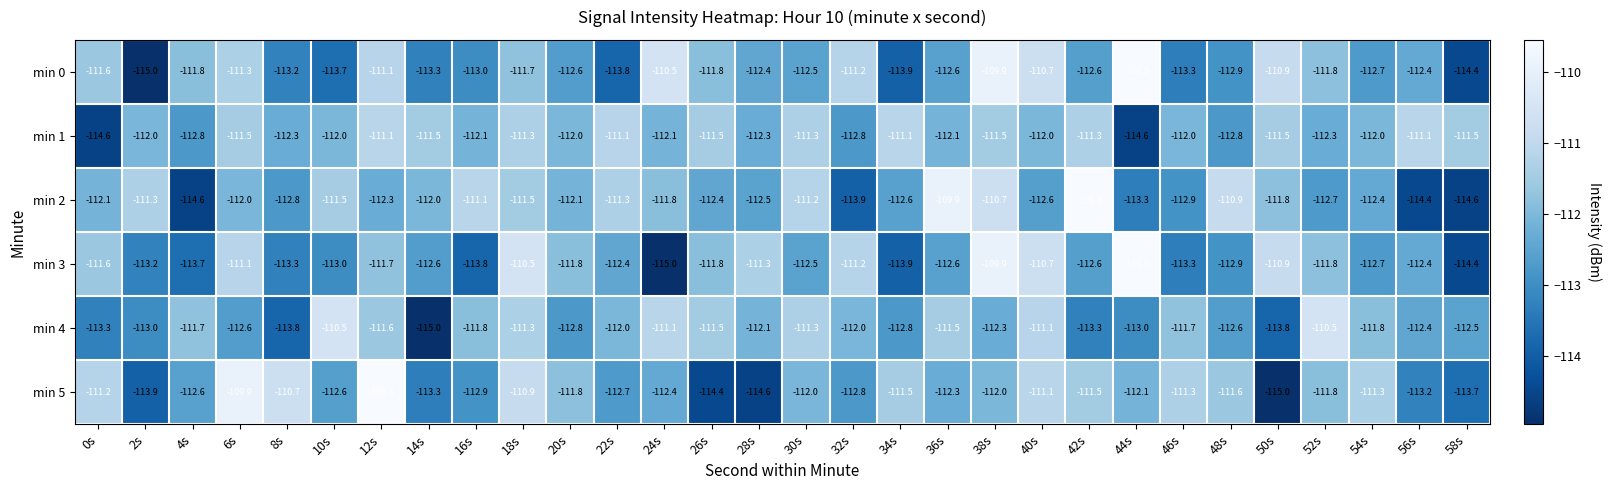

The min 2 series shows -112.4 at 26s. True or false?

True